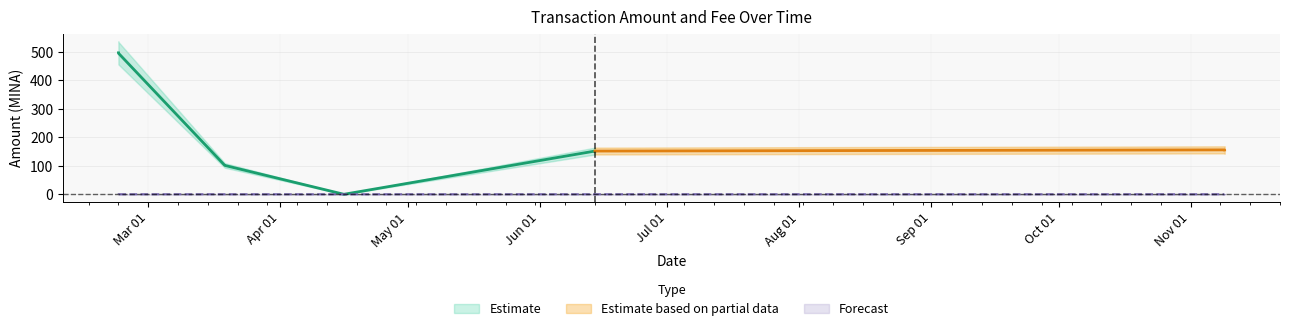

The value at 2022-02-22 is 0.0. True or false?

False